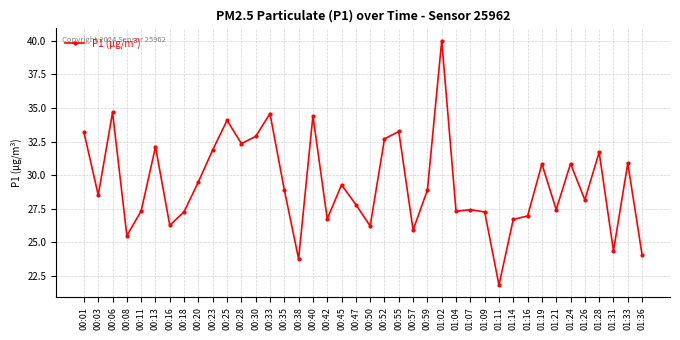

What is the minimum value shown in the chart?

21.8